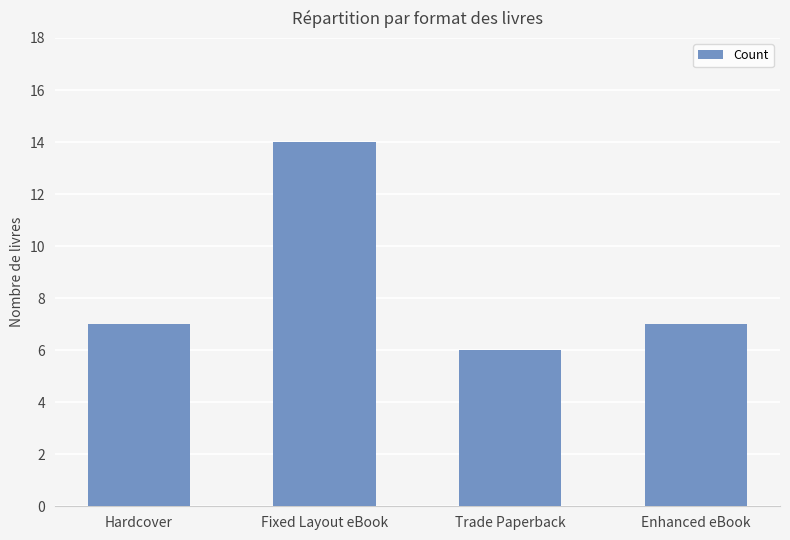

Reading left to right, list all the values displayed in this chart.

7	14	6	7